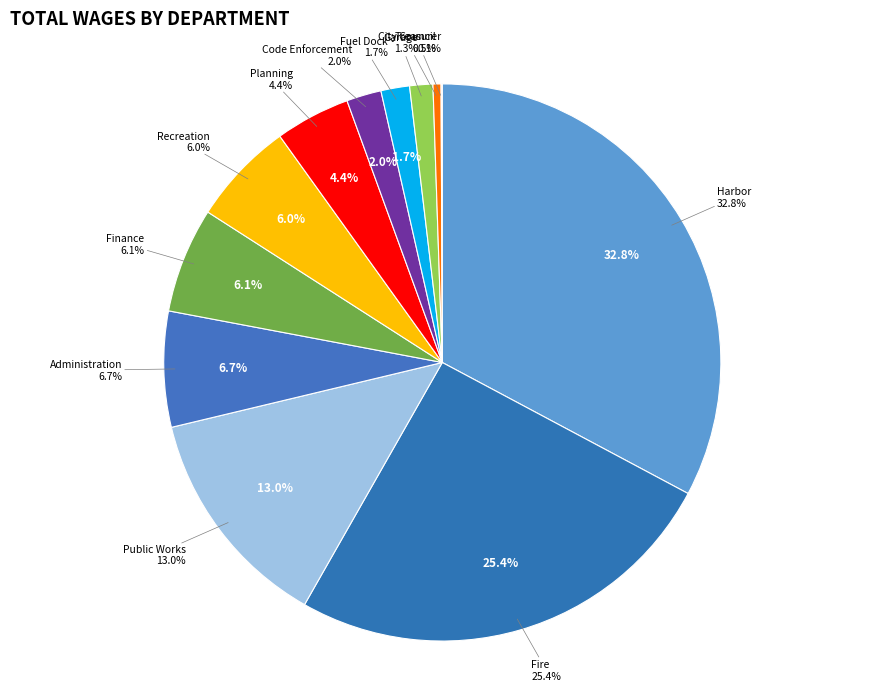

Which category has the smallest portion of the pie?

Treasurer